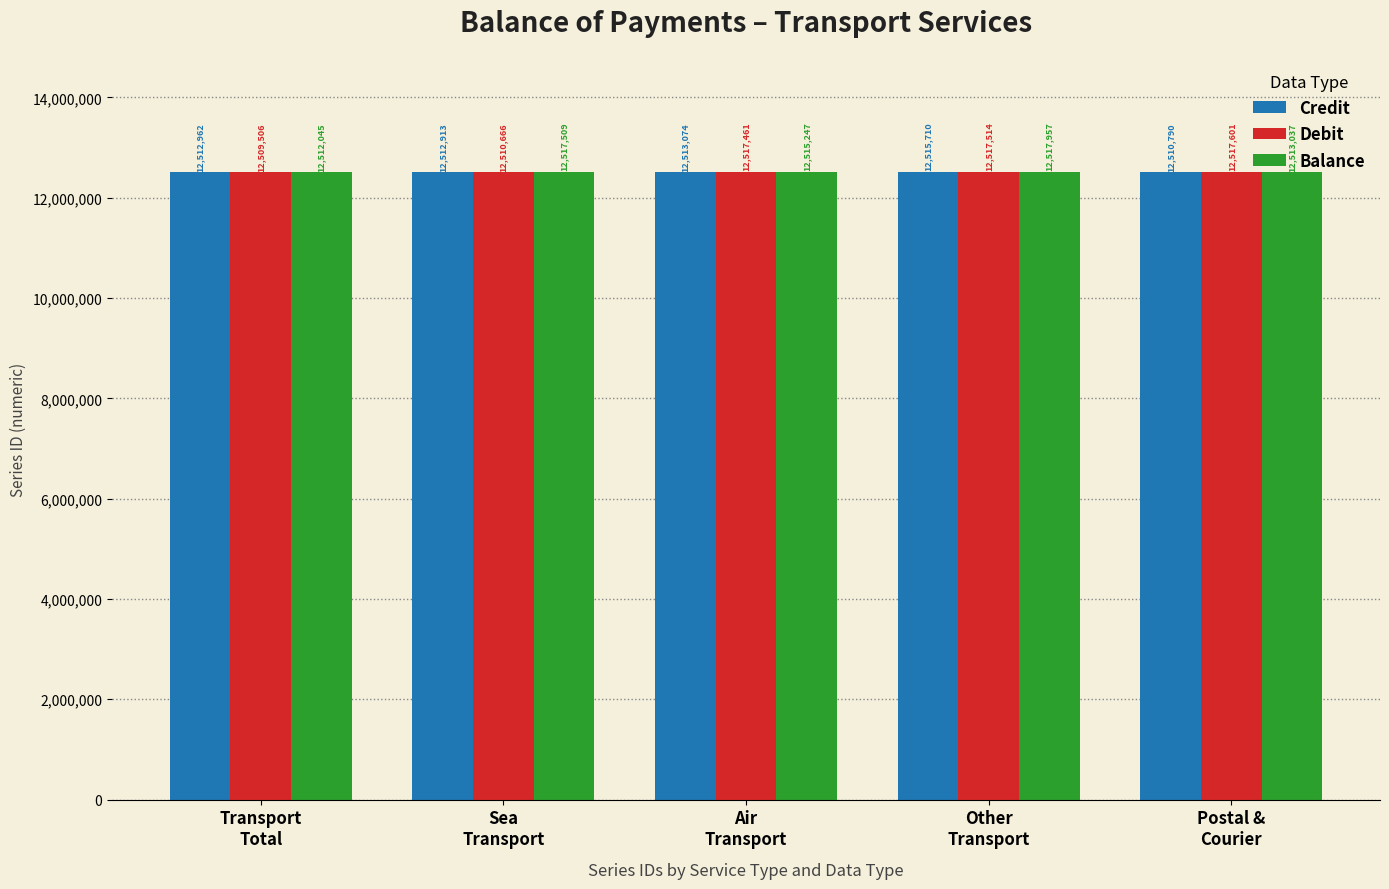

What is the difference between the Balance values at Air
Transport and Transport
Total?

3202